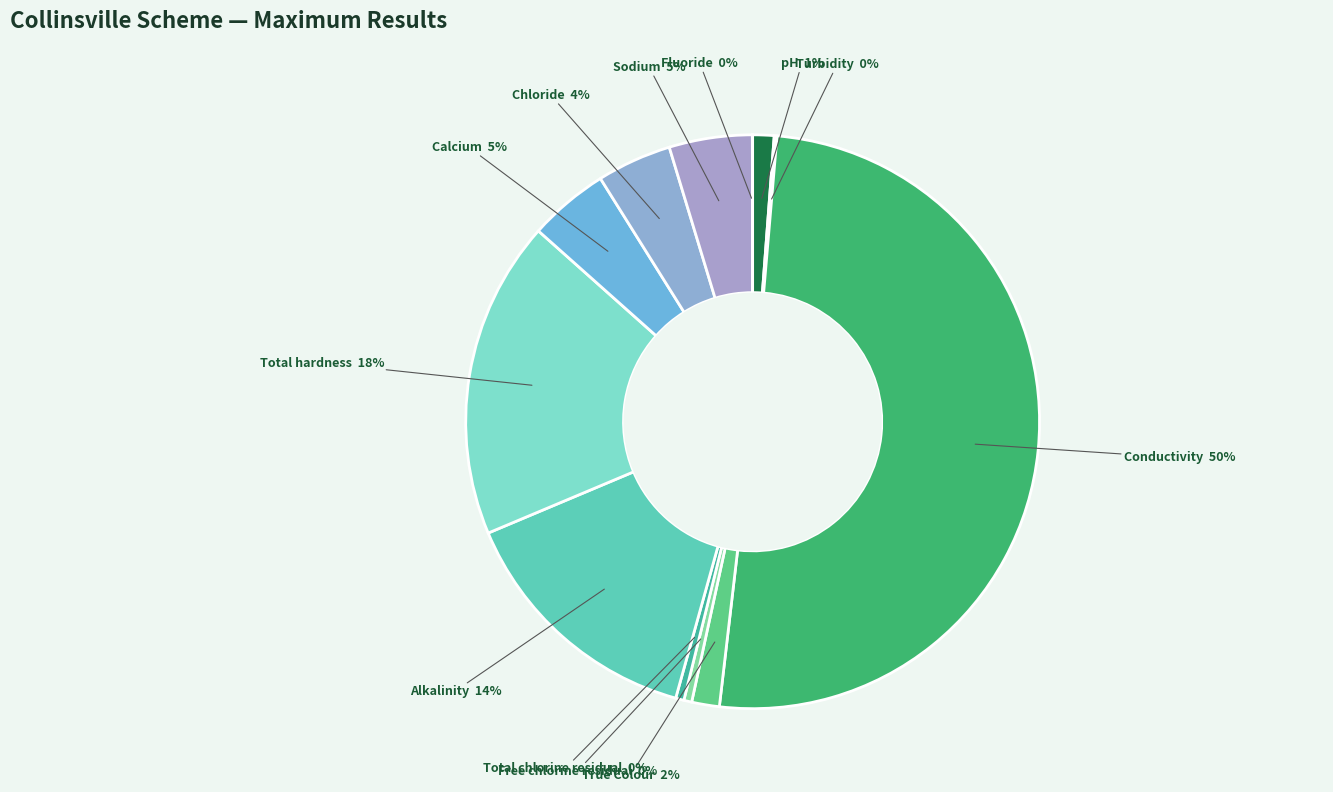

Between pH and Free chlorine residual, which is larger?

pH